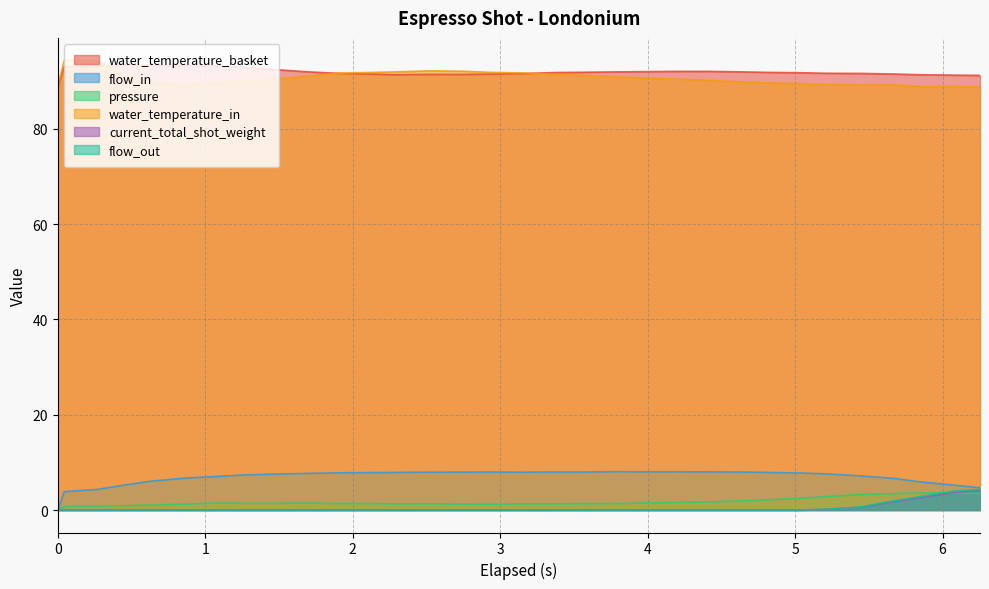

True or false: flow_out and water_temperature_basket cross at least once.

False